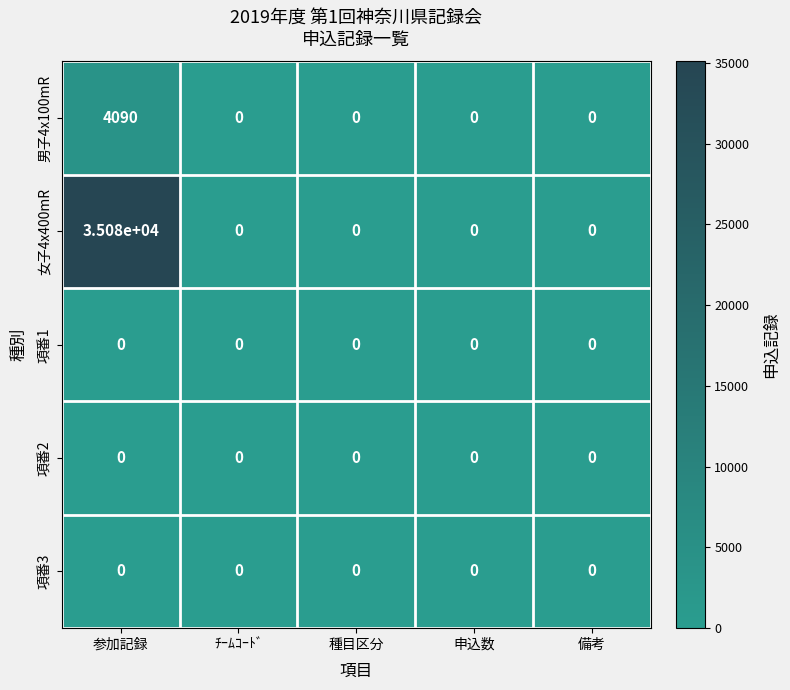

At which category does the chart reach its peak across all series?

参加記録